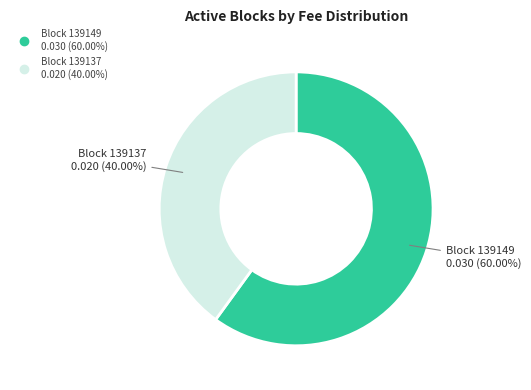

Is there a majority slice in this chart?

Yes